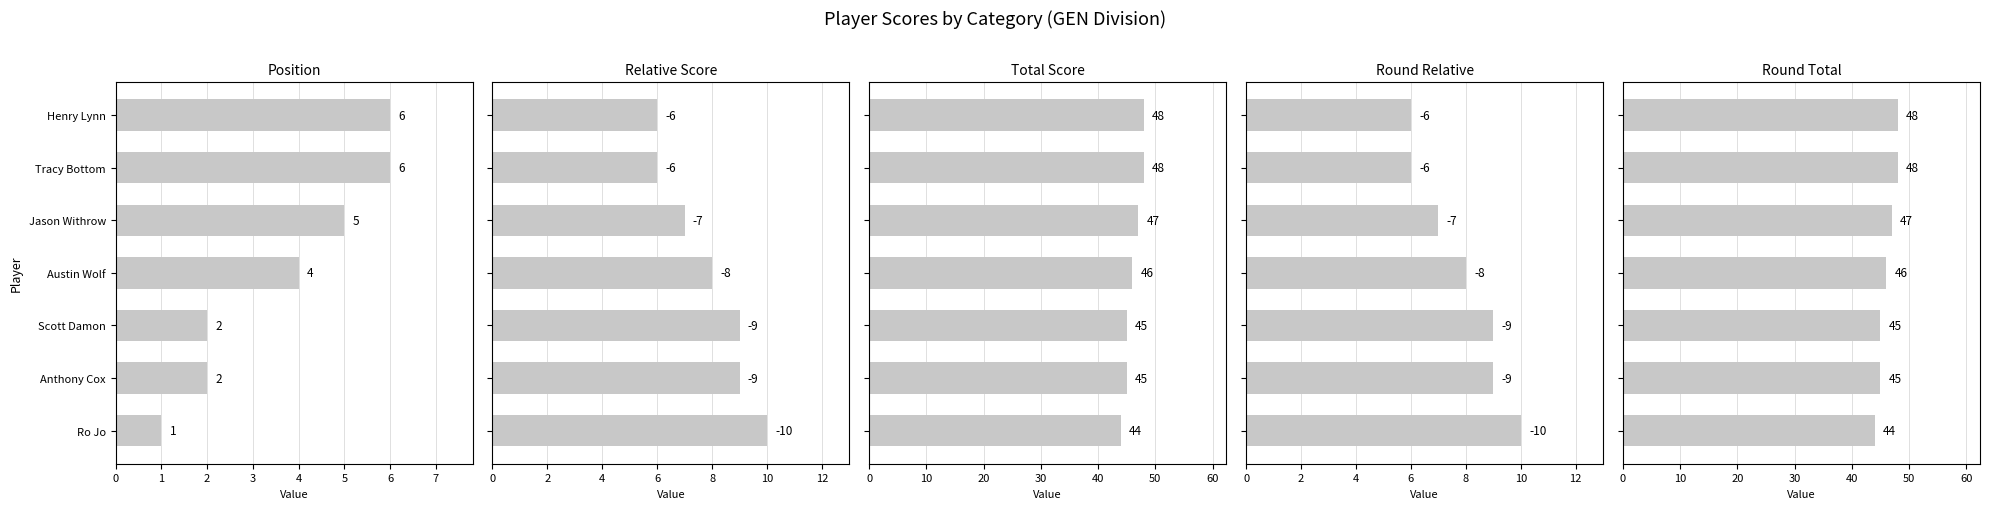

What are all the series names shown in the legend?

Position, Relative Score, Total Score, Round Relative, Round Total